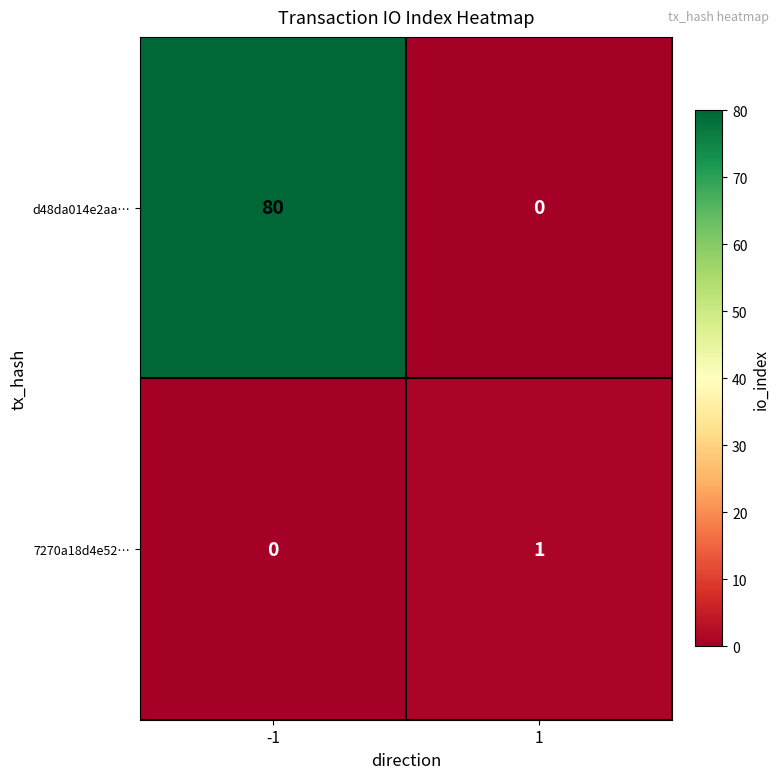

What is the total value across all series at 1?

1